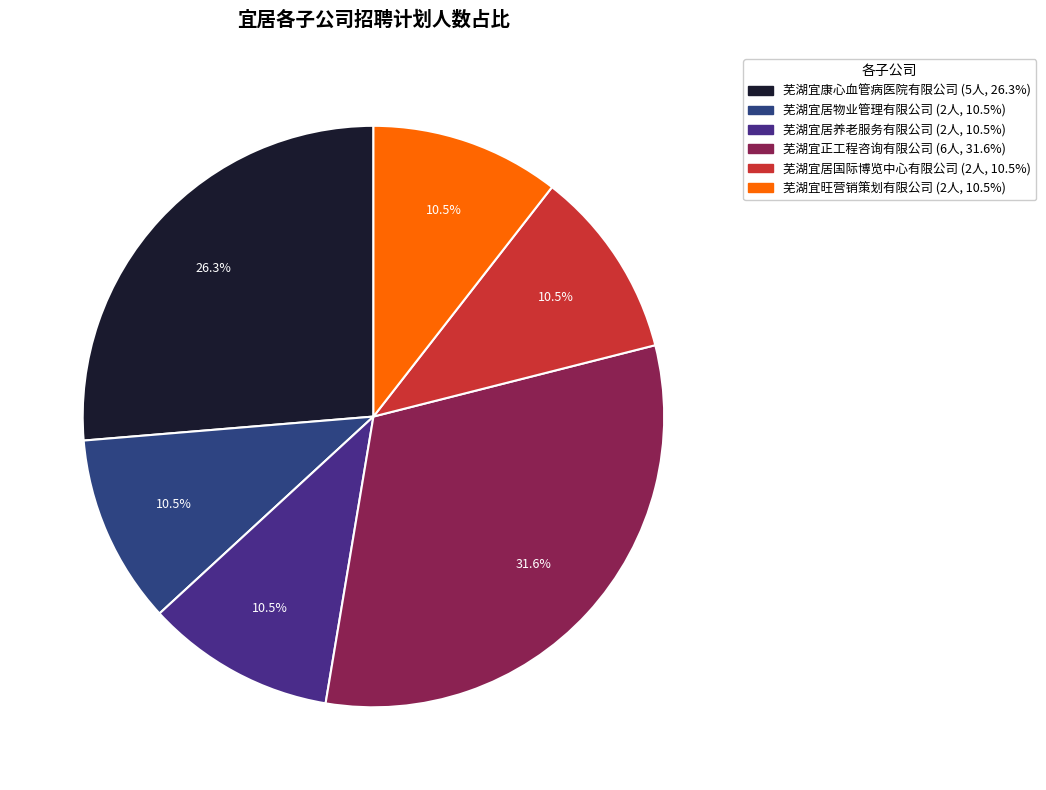

To the nearest percent, what percentage of the pie is 芜湖宜旺营销策划有限公司?

11%